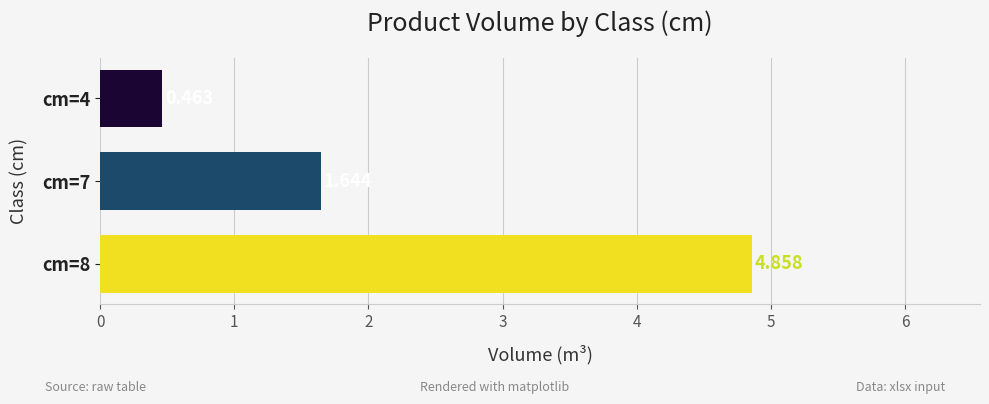

What is the difference between the second highest and minimum values?

1.2